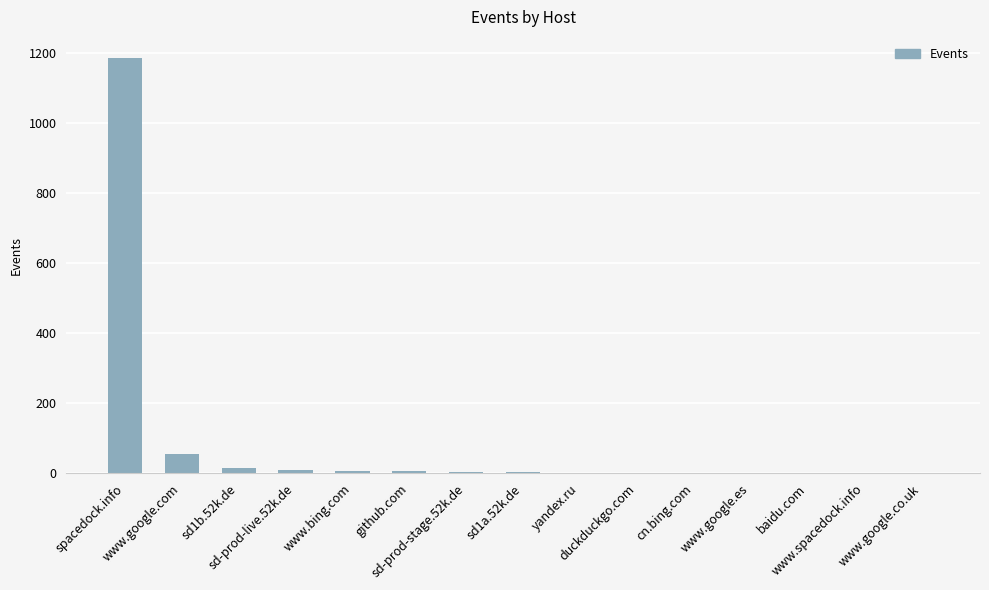

Does the chart contain stacked bars?

No